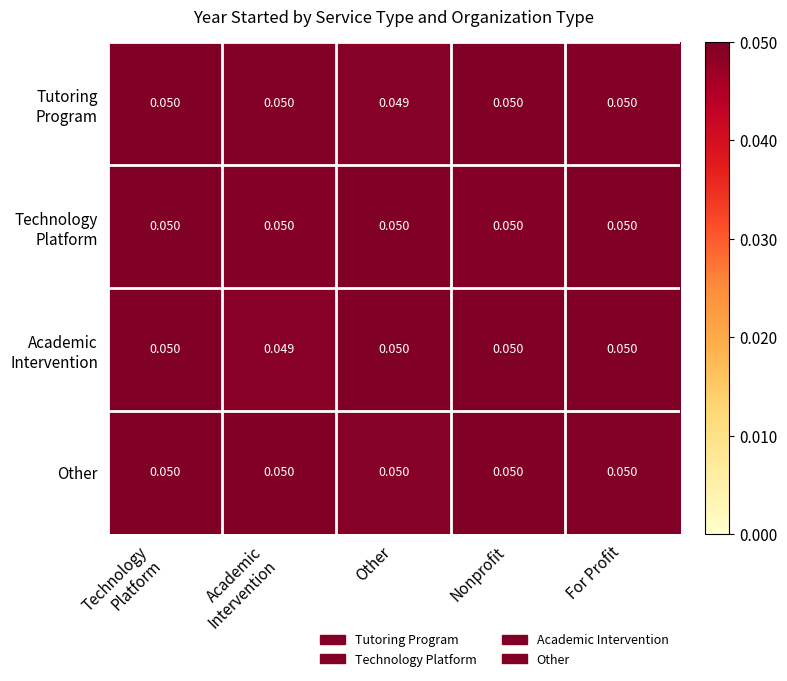

Count the number of data series in this chart.

4